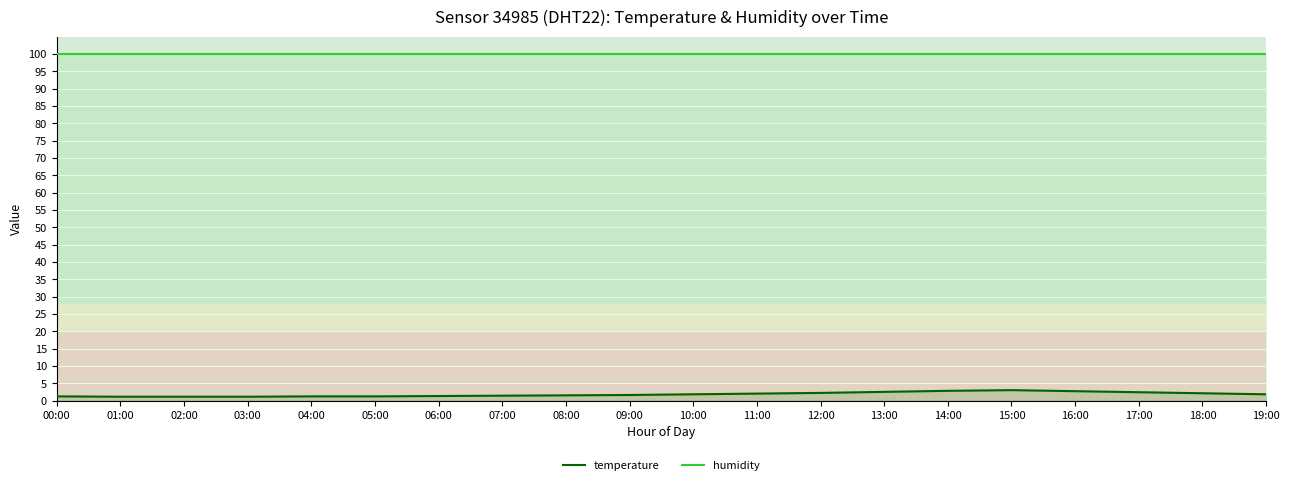

What are all the series names shown in the legend?

temperature, humidity